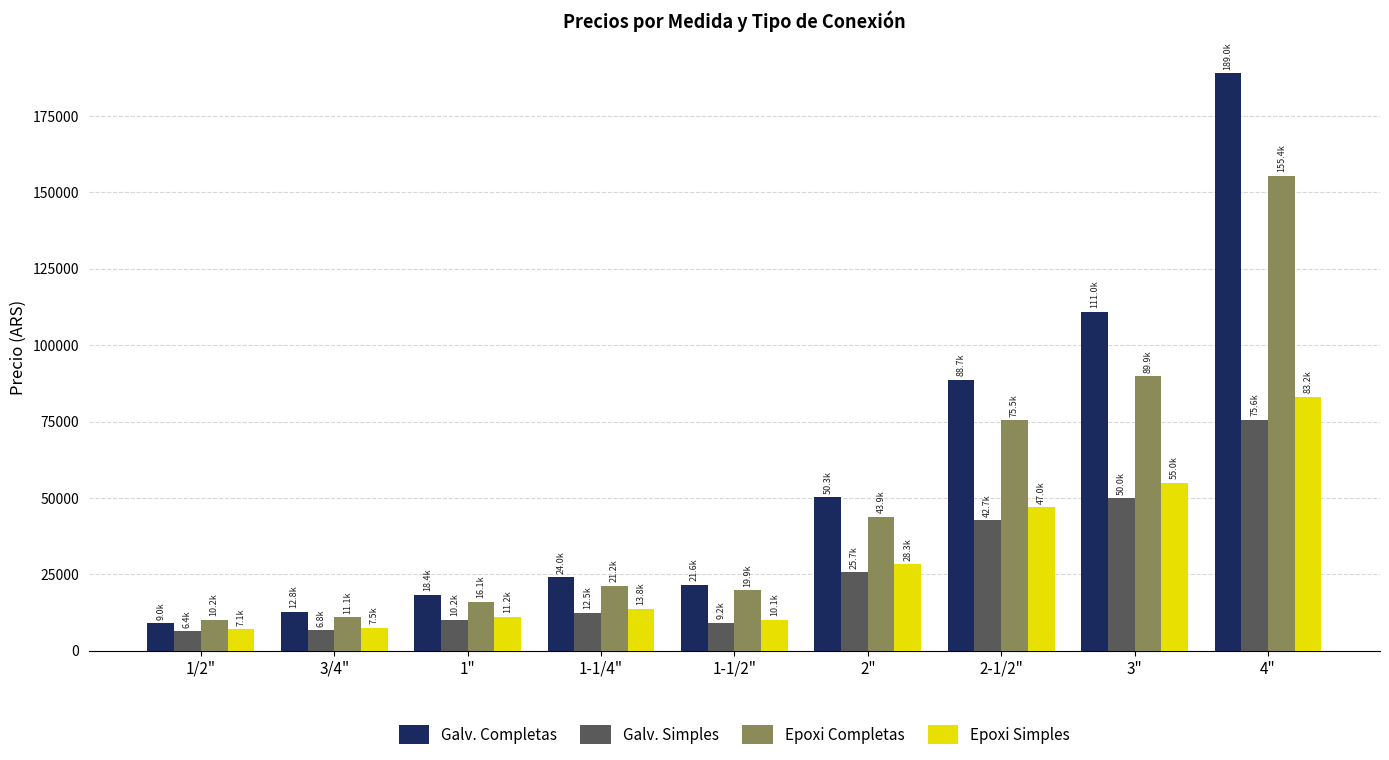

How many data points in Epoxi Completas are above 21227?

5